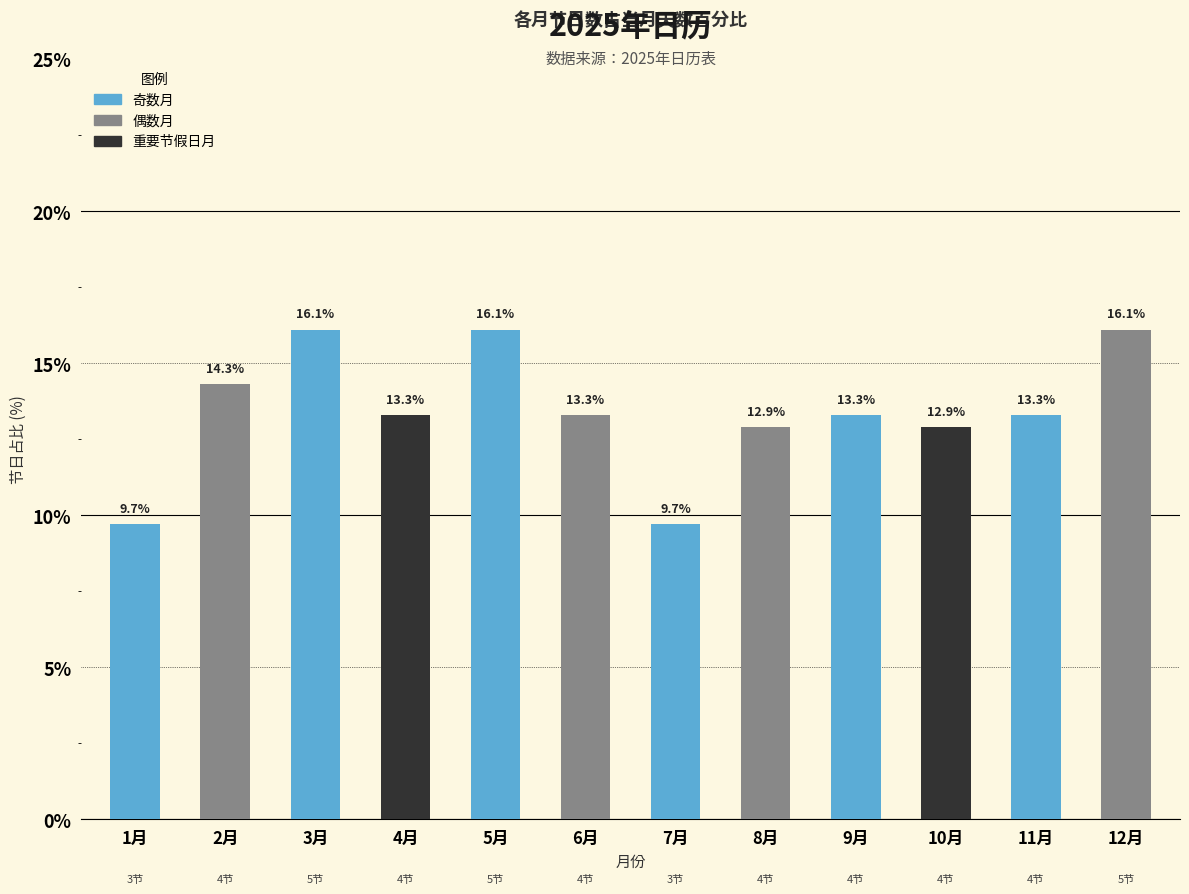

What position from the left is 2月?

2